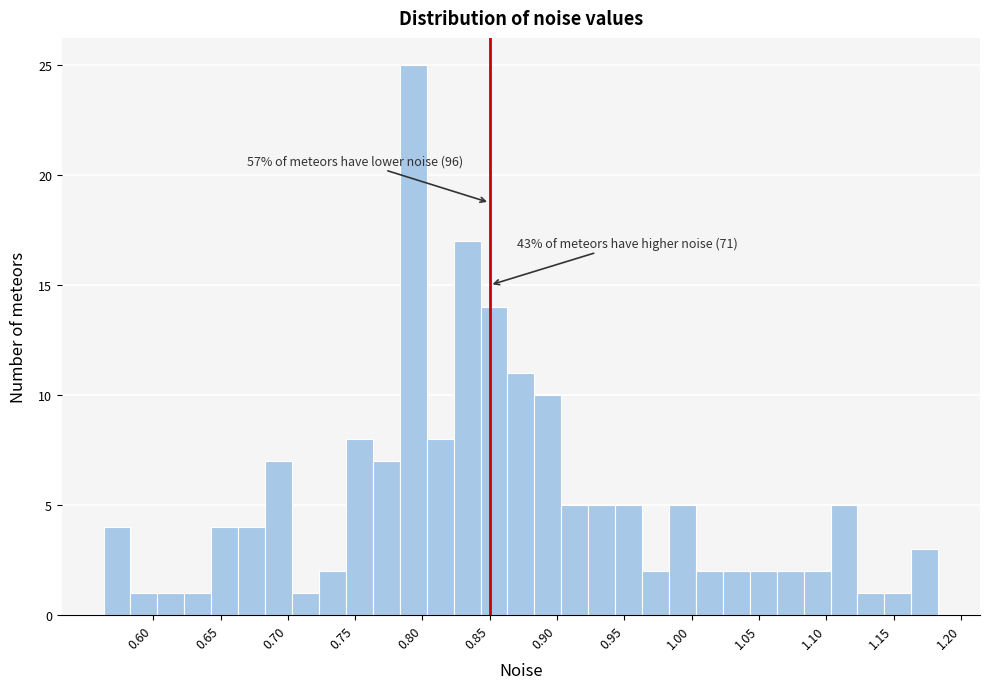

Which range on the x-axis has the tallest bar?

0.785 to 0.805